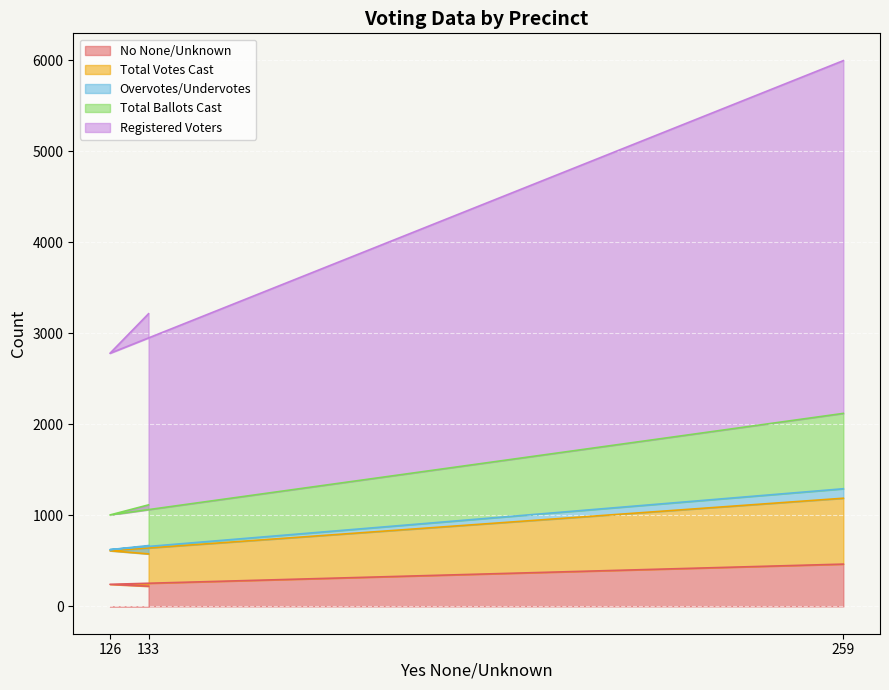

What is the highest value of the No None/Unknown series?

465